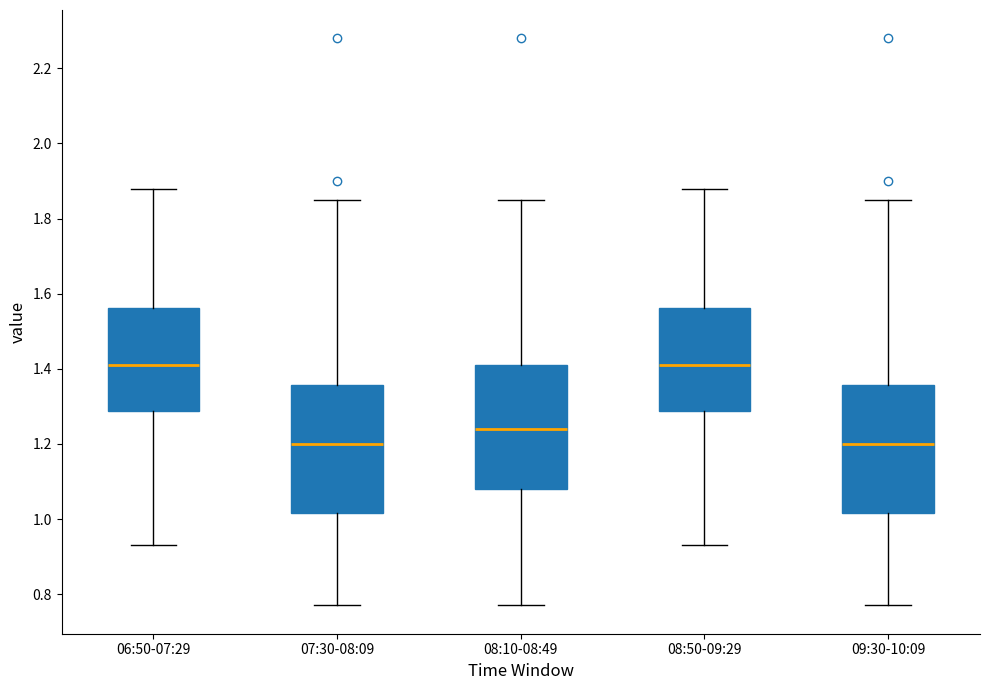

Reading left to right, transcribe this box plot: for each box, give where its median line is, the range the box spans, and where its two whiskers end, as read against the y-axis. The values are not printed on the chart, so give them approximately, as read against the axis.

06:50-07:29: median 1.42, box 1.28 to 1.56, whiskers 0.94 to 1.88
07:30-08:09: median 1.20, box 1.02 to 1.36, whiskers 0.78 to 1.86
08:10-08:49: median 1.24, box 1.08 to 1.42, whiskers 0.78 to 1.86
08:50-09:29: median 1.42, box 1.28 to 1.56, whiskers 0.94 to 1.88
09:30-10:09: median 1.20, box 1.02 to 1.36, whiskers 0.78 to 1.86